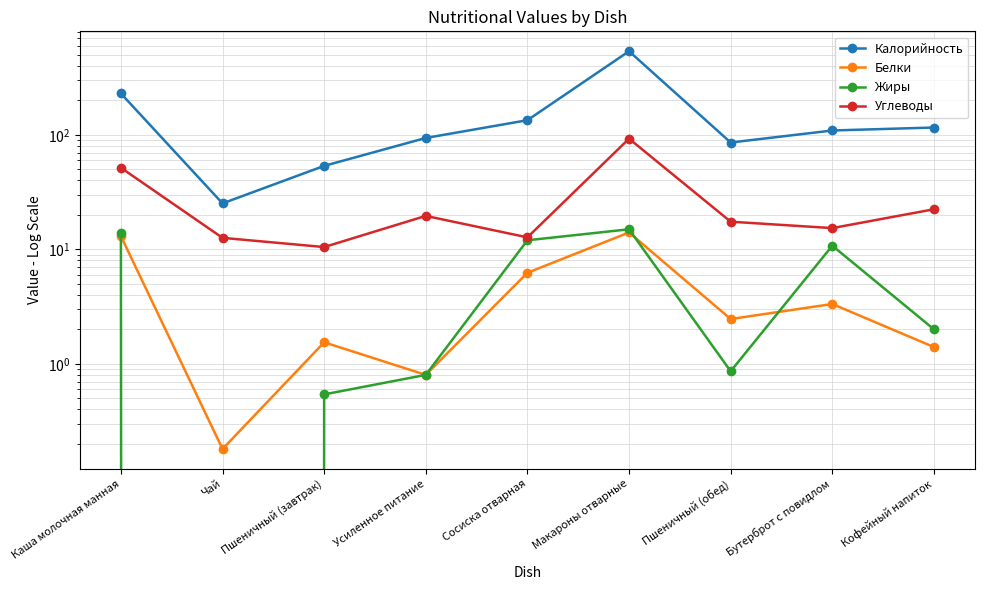

Does the chart display data point markers on the line(s)?

Yes